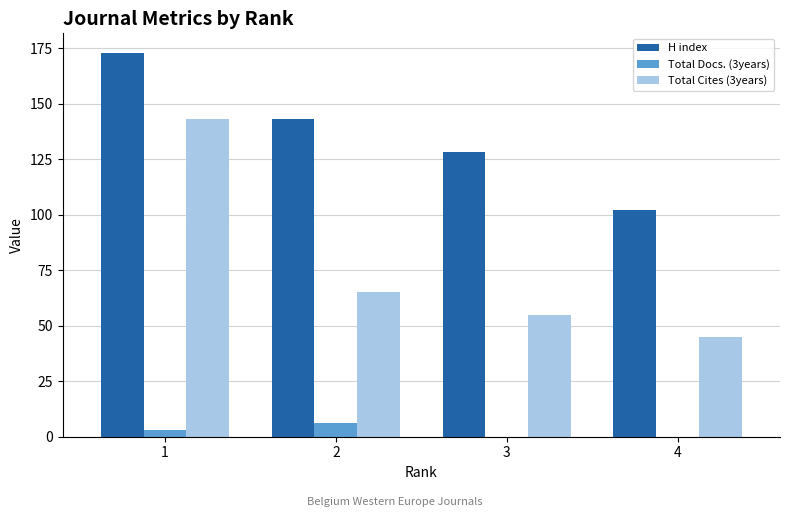

Which series has the largest range (max minus min)?

Total Cites (3years)